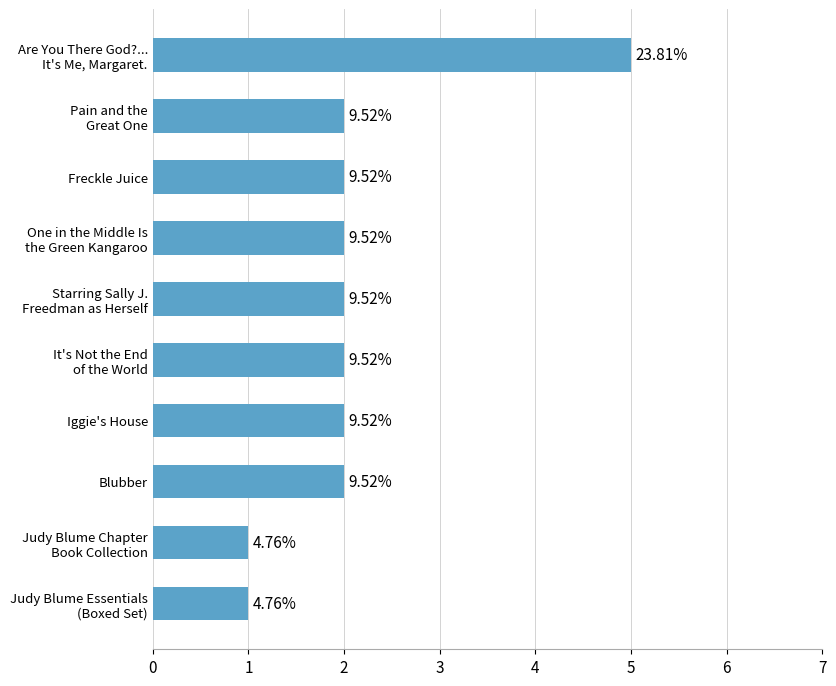

What is the maximum value shown in the chart?

5